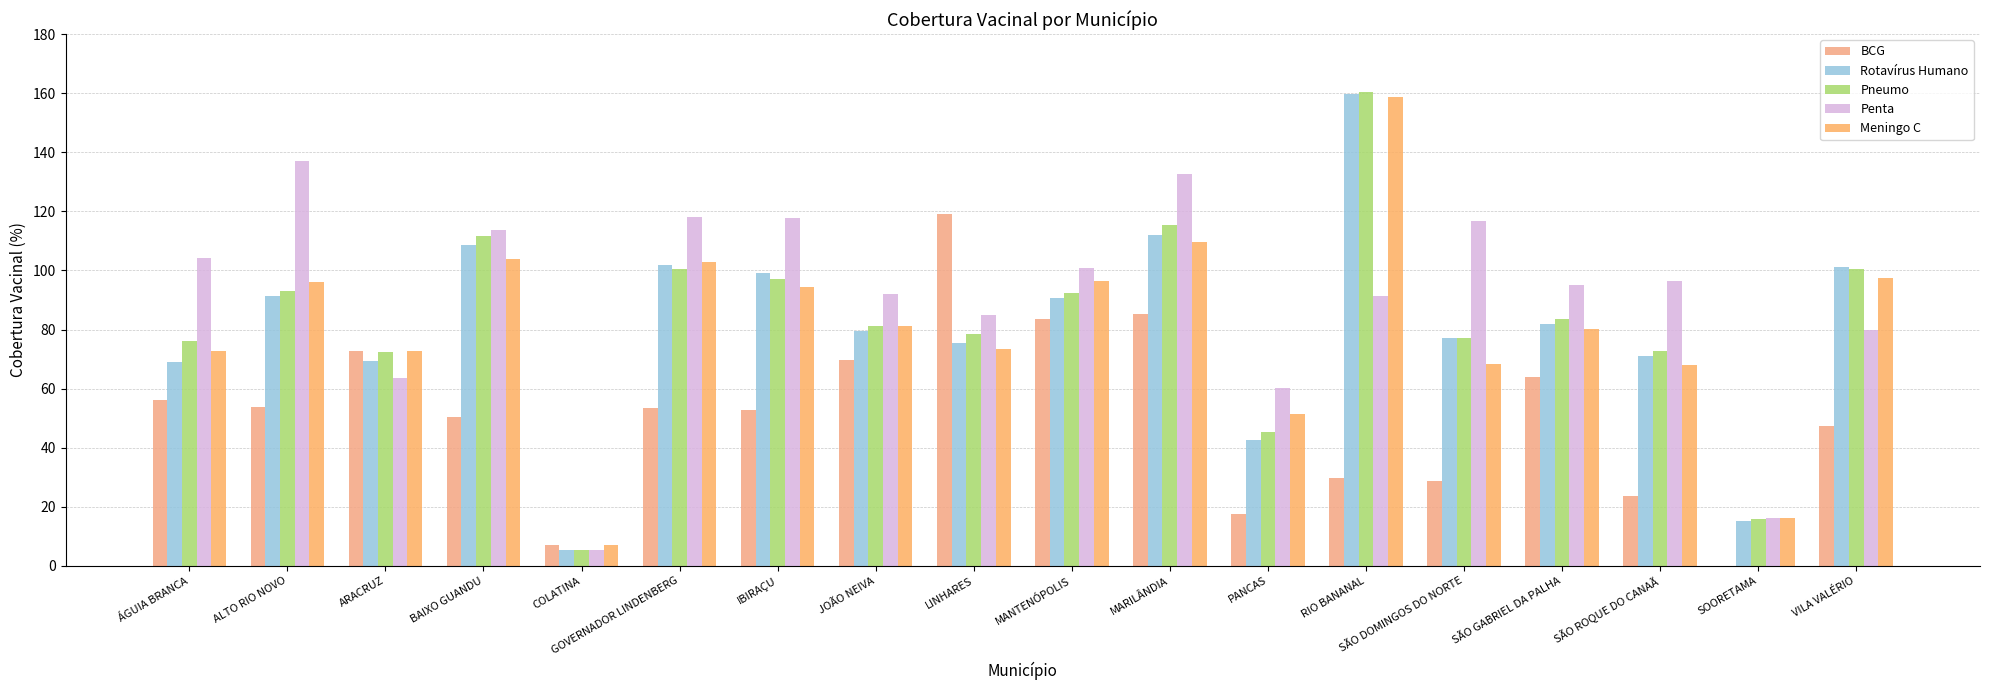

What is the total value across all series at LINHARES?

431.5